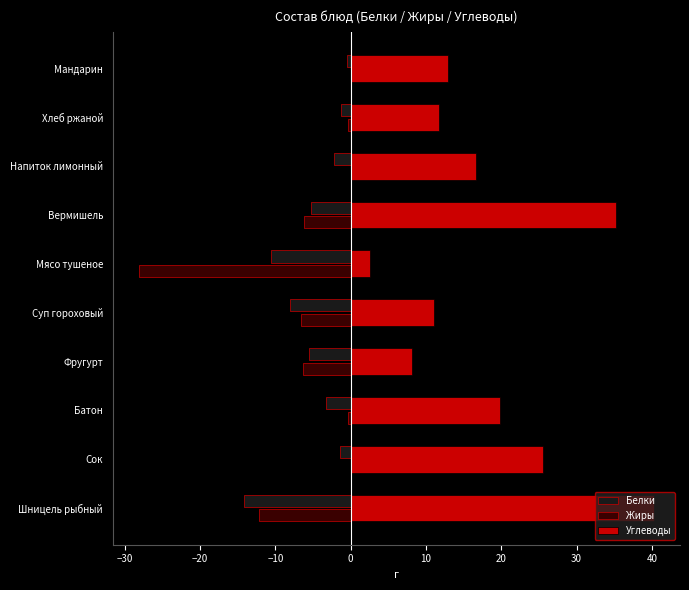

Which series changed the most between Вермишель and Хлеб ржаной?

Углеводы